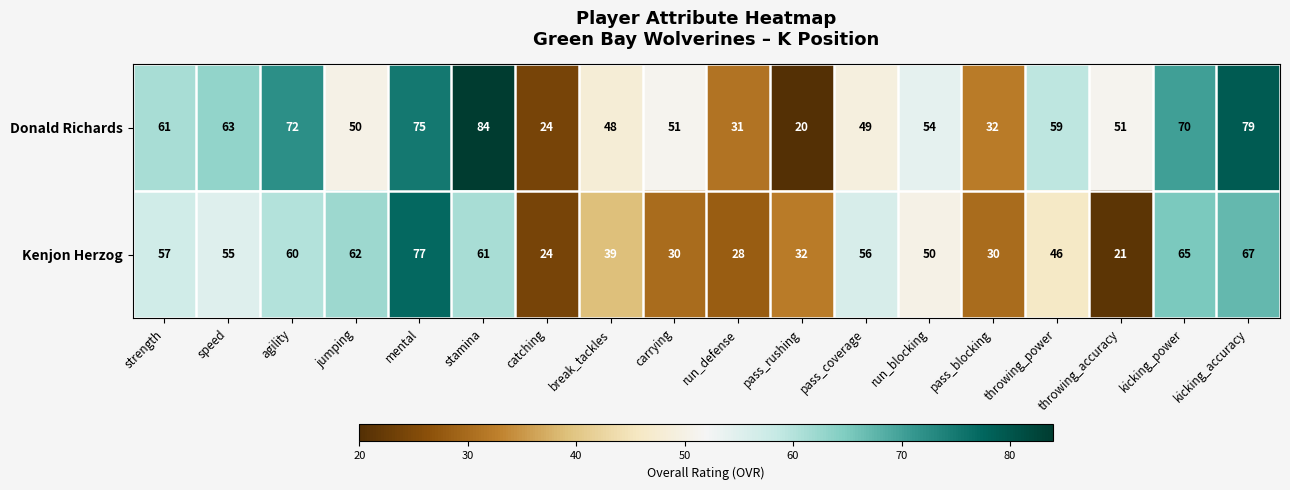

At how many categories does at least one series exceed 81?

1